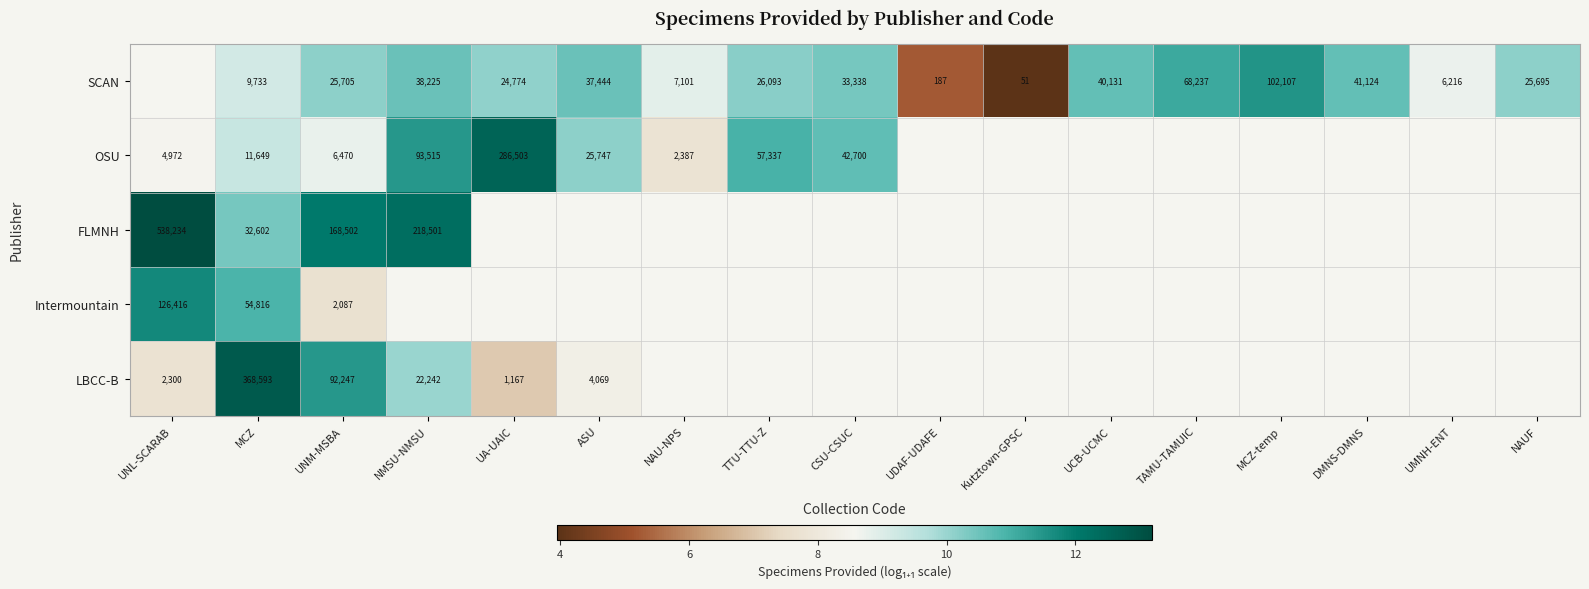

At which category is the sum across all series the highest?

MCZ